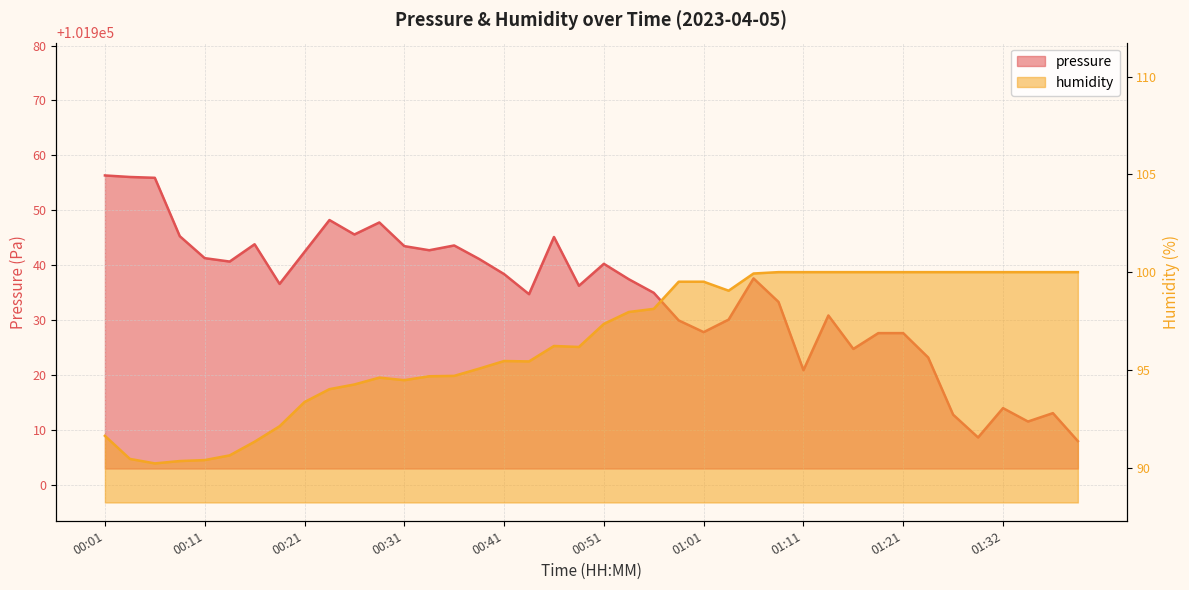

True or false: humidity has more than 2 points higher than both neighbors.

True